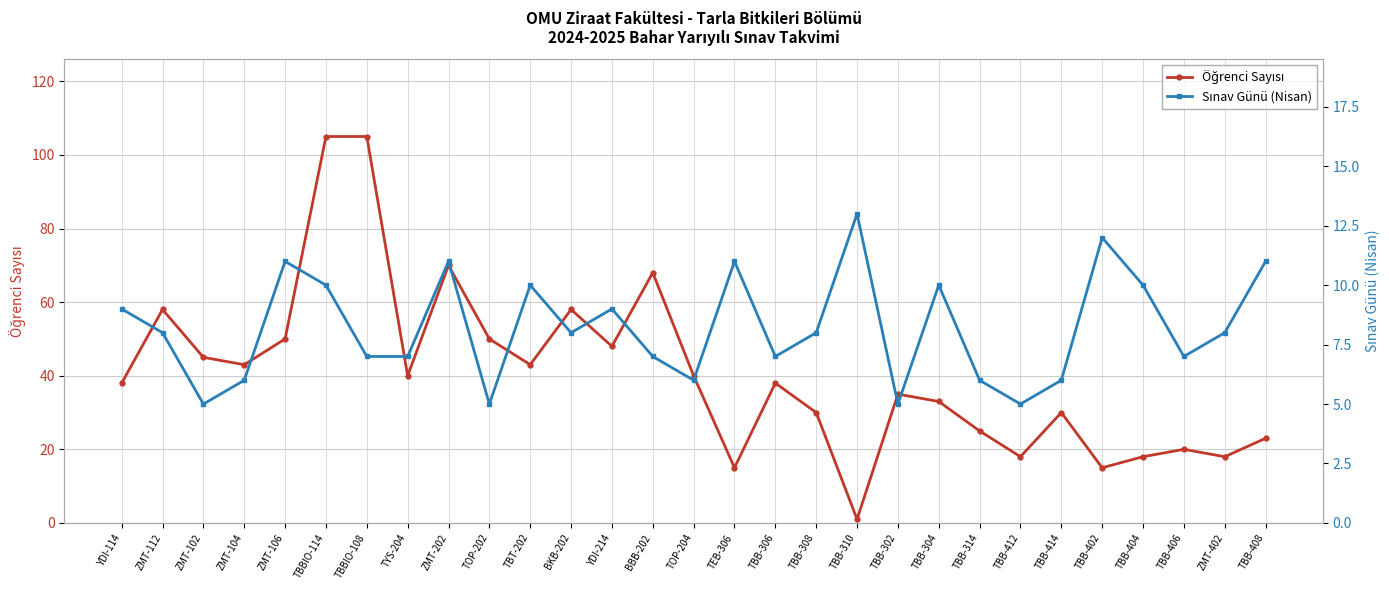

True or false: Öğrenci Sayısı and Sınav Günü (Nisan) intersect in this chart.

True